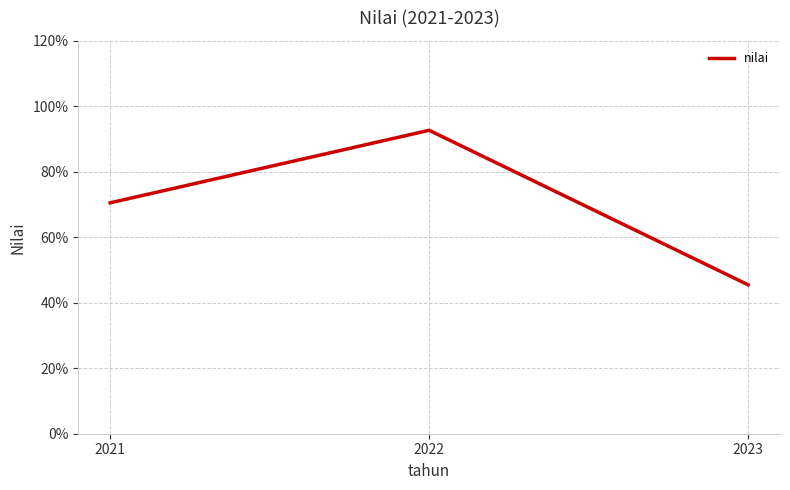

What is the change in value from 2022 to 2023?

-47.2